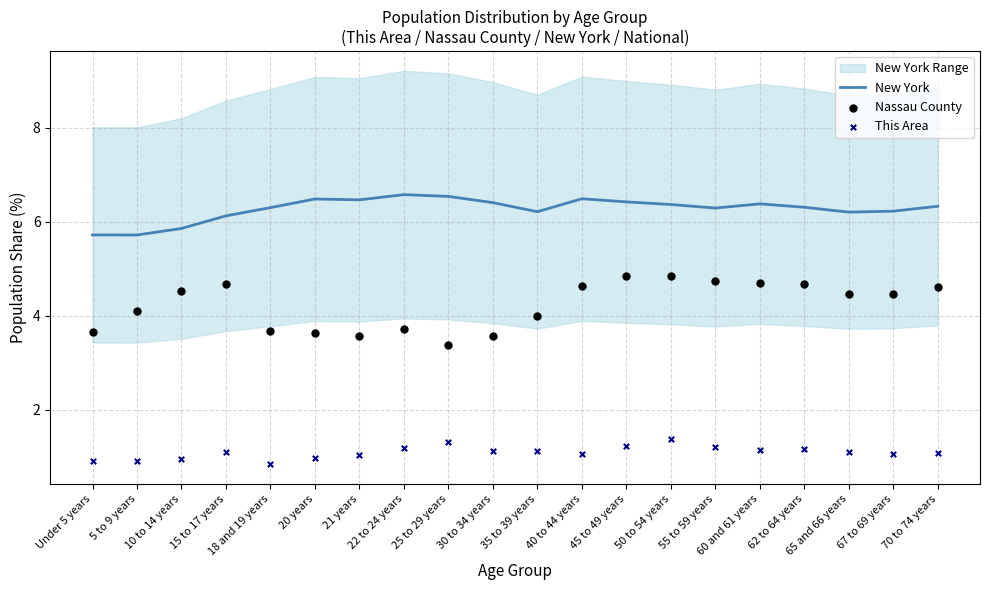

At how many categories does at least one series exceed 1?

20